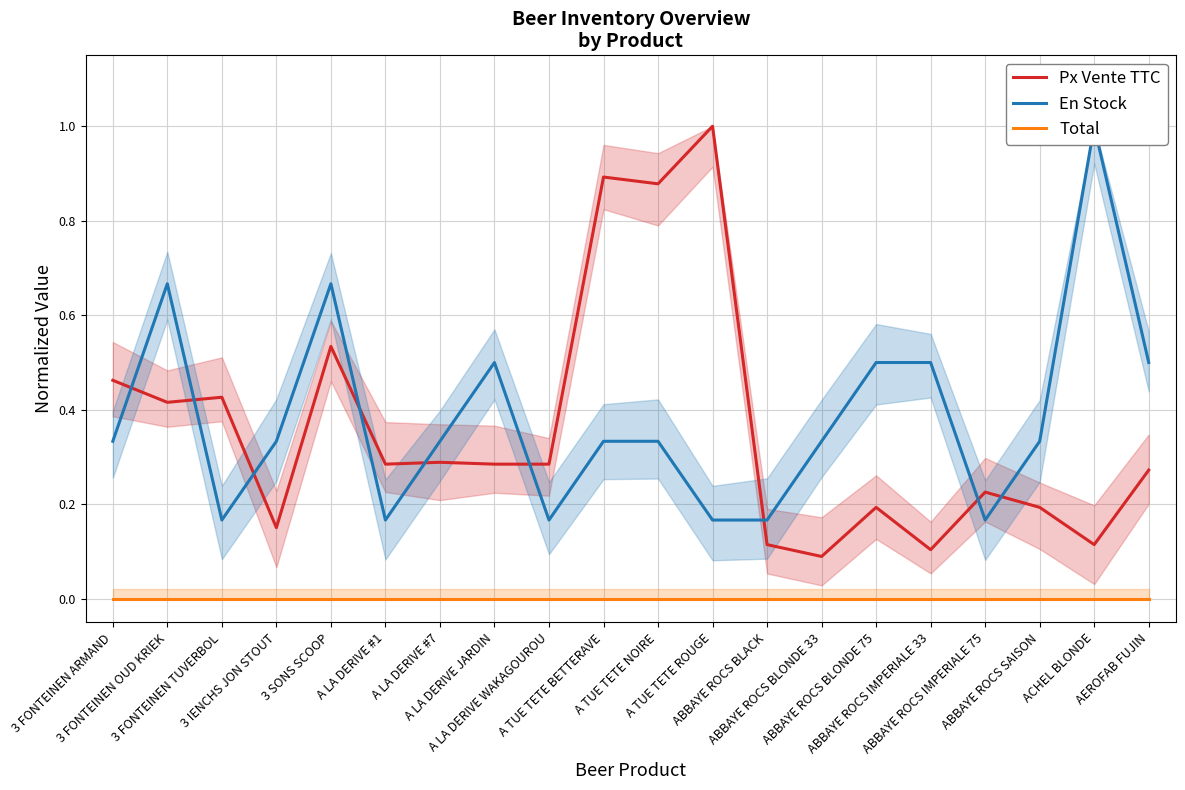

What is the total value across all series at A TUE TETE BETTERAVE?

1.2